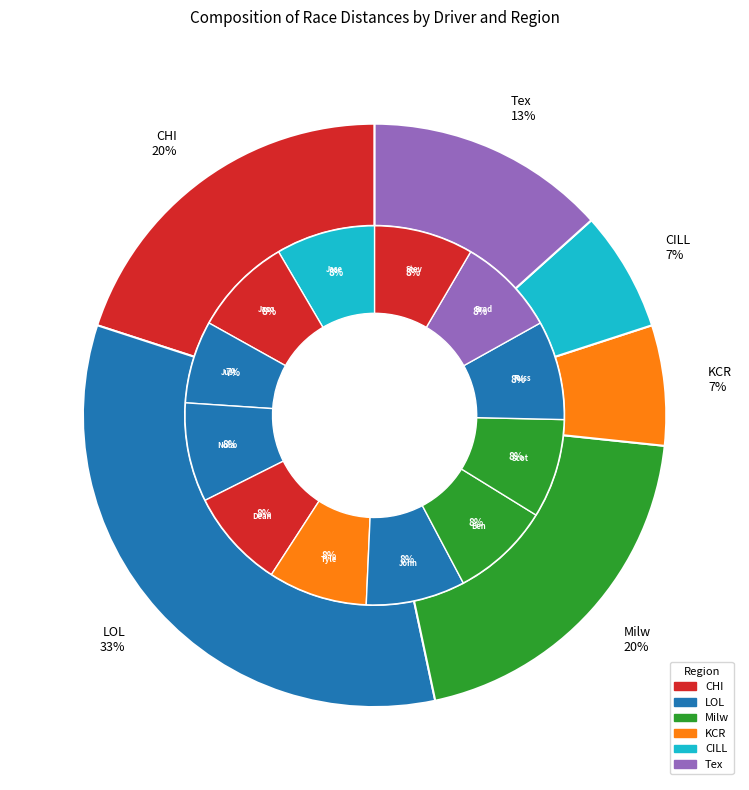

Combined, what portion of the pie is John Janssen and Justin Elder?

15.5%